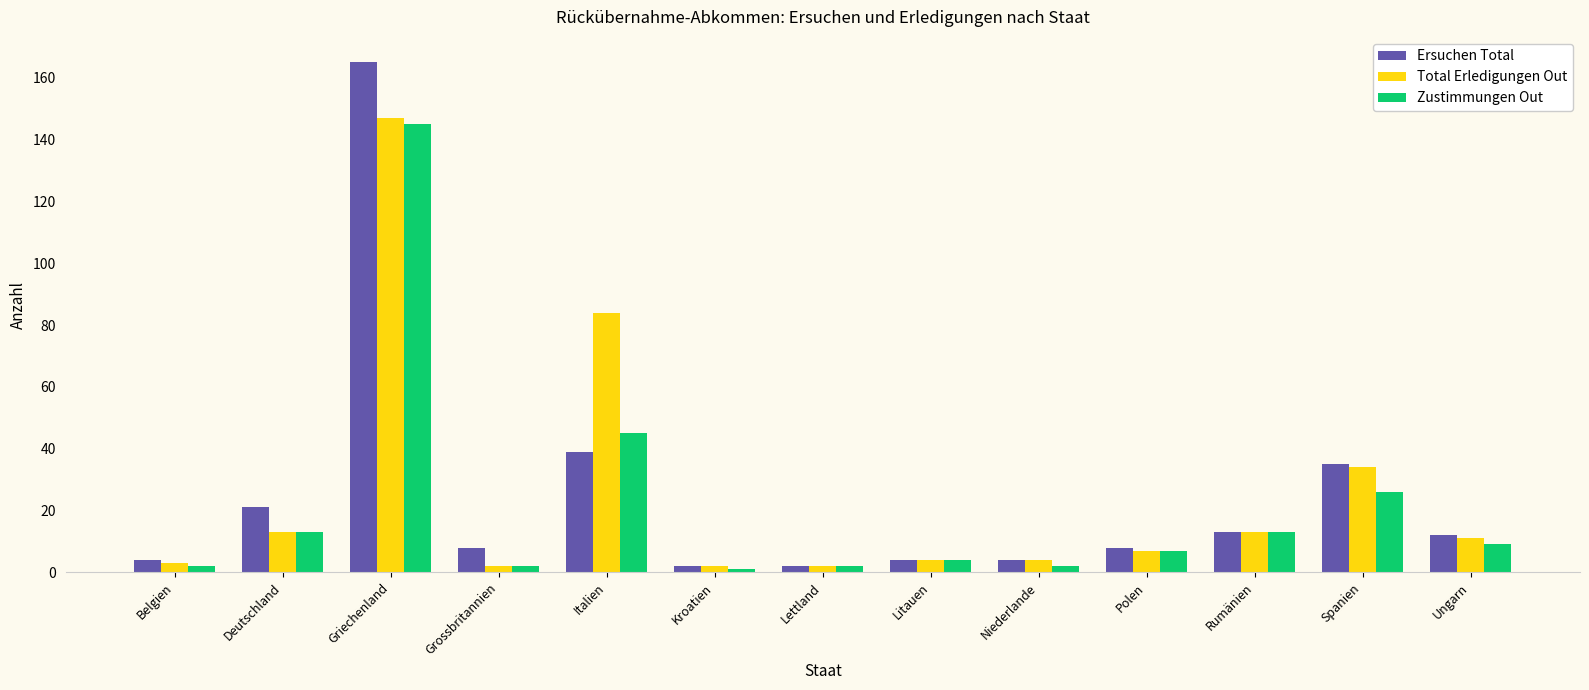

Are the bars horizontal?

No